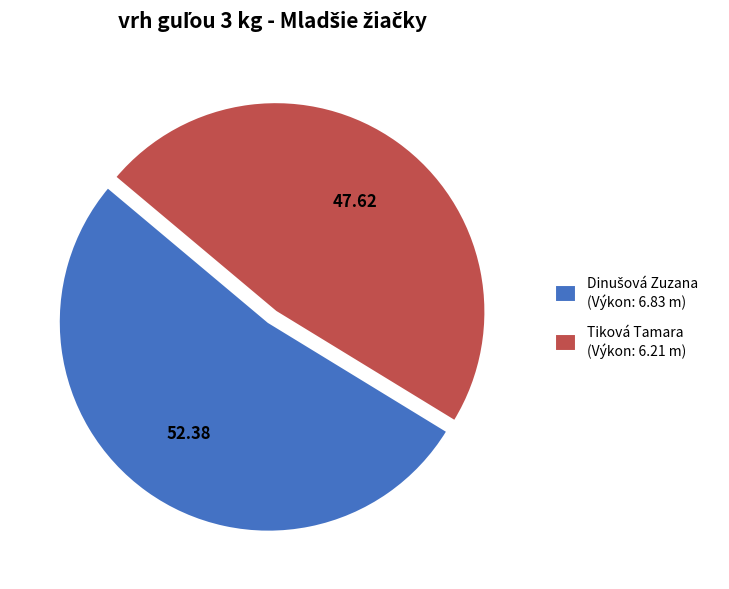

How many segments does this pie chart have?

2